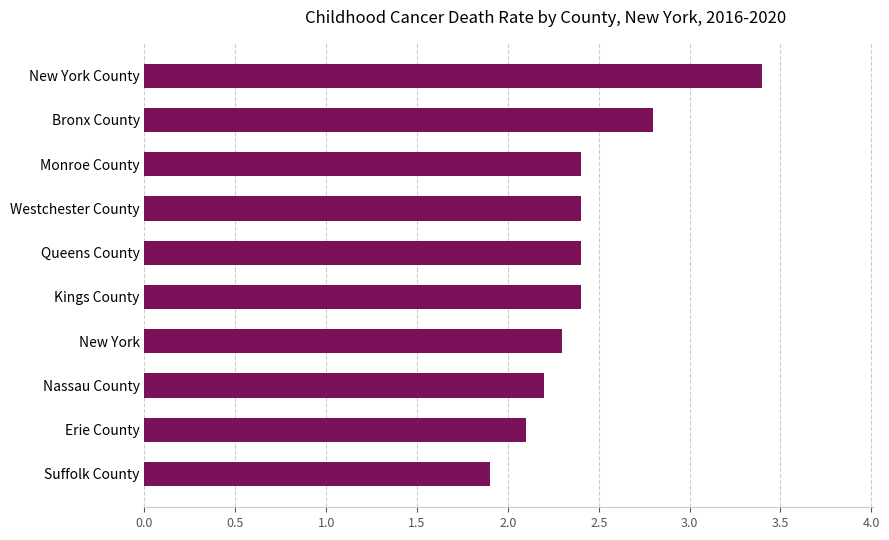

Read the value at New York.

2.3